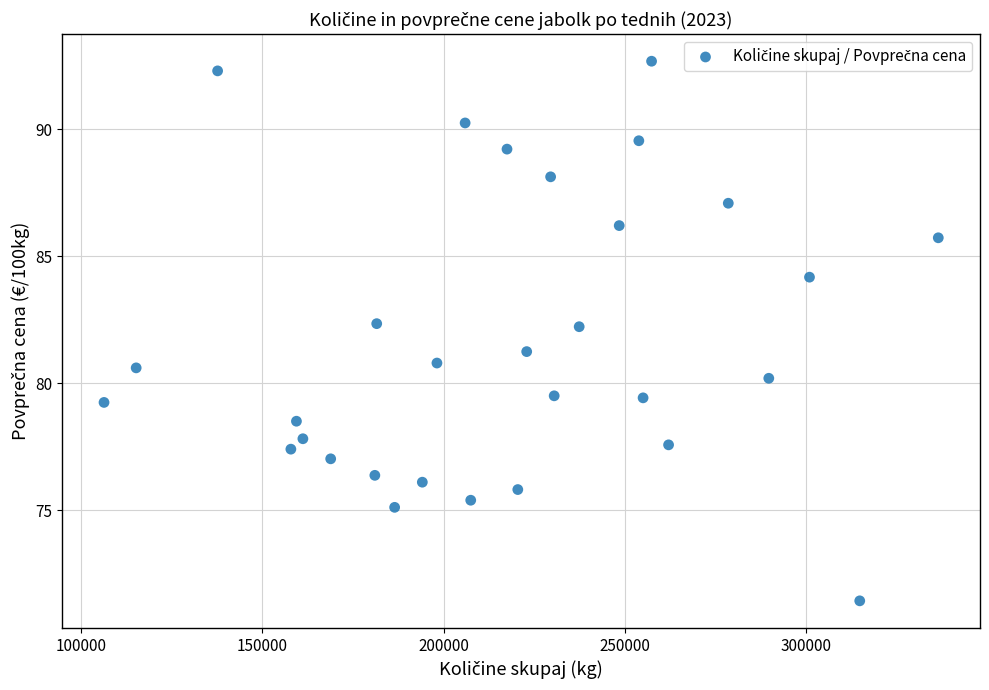

What is the range of X values (max minus min)?

230342.0